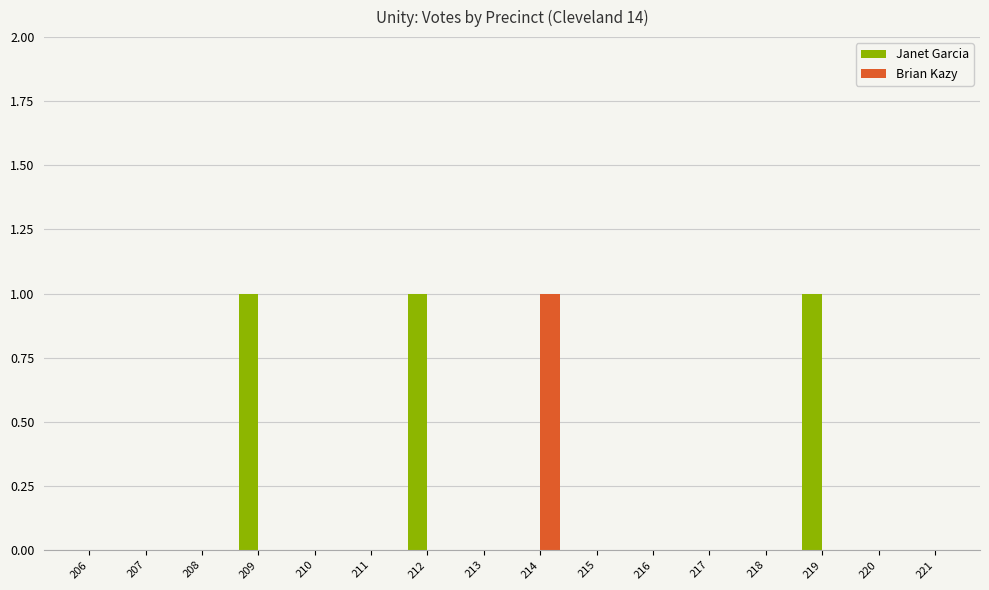

How many groups of bars are there?

16